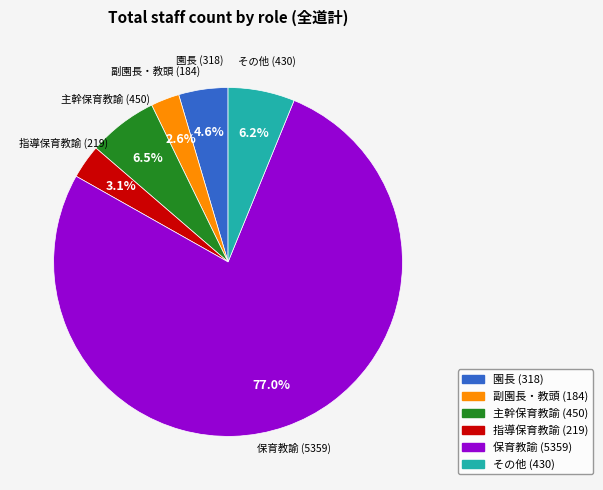

Is there any slice that represents more than half of the pie?

Yes